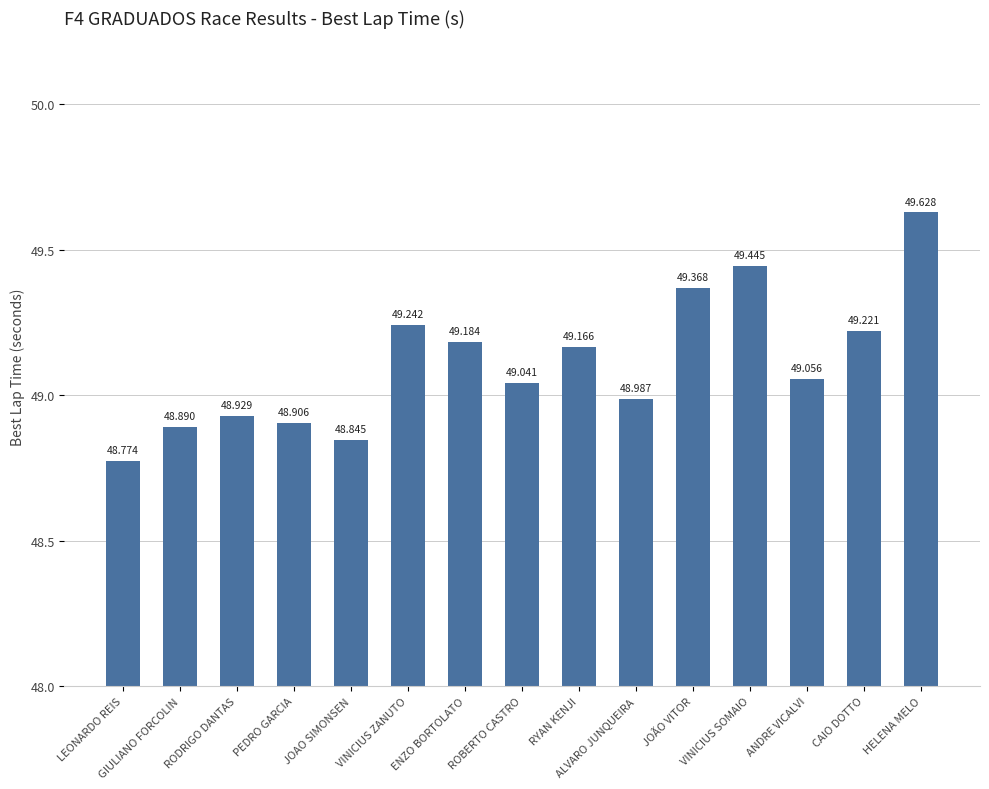

What is the label of the 15th bar from the right?

LEONARDO REIS